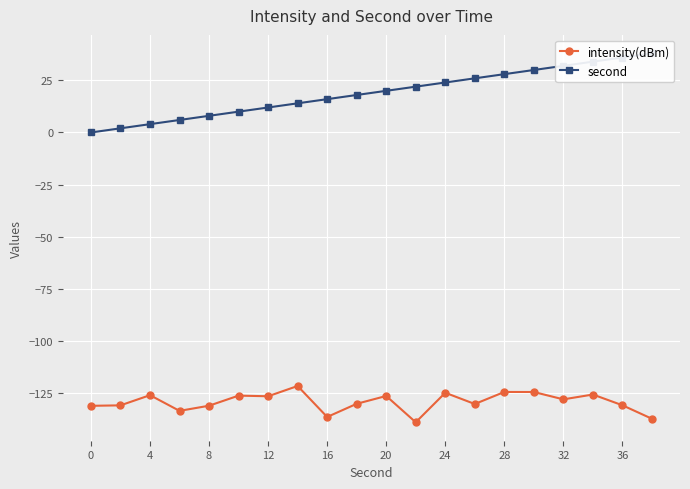

How many data points in intensity(dBm) are less than -128?

11